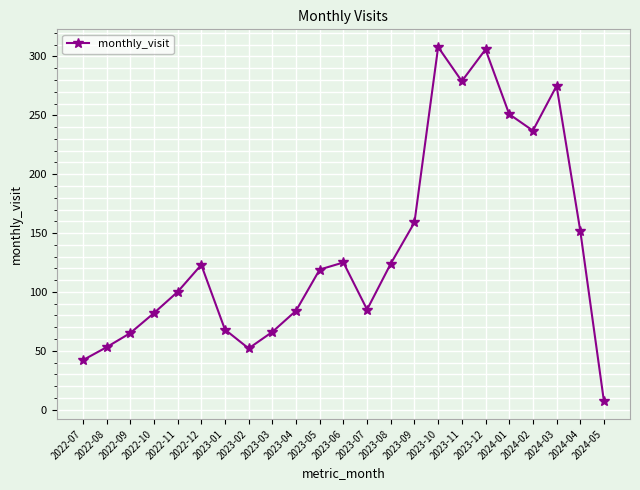

Count the number of data series in this chart.

1